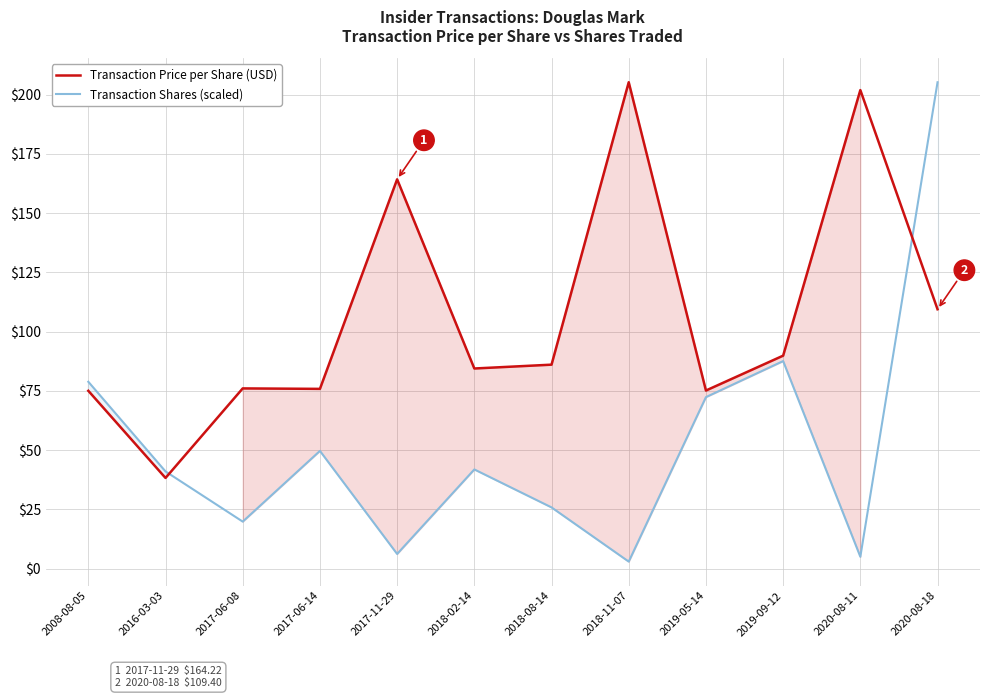

Rank the categories by Transaction Shares (scaled) value from highest to lowest.

2020-08-18, 2019-09-12, 2008-08-05, 2019-05-14, 2017-06-14, 2018-02-14, 2016-03-03, 2018-08-14, 2017-06-08, 2017-11-29, 2020-08-11, 2018-11-07